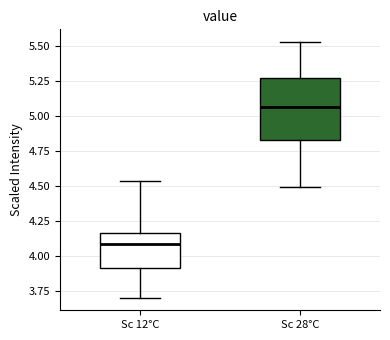

Which box has the lowest median line?

Sc 12°C